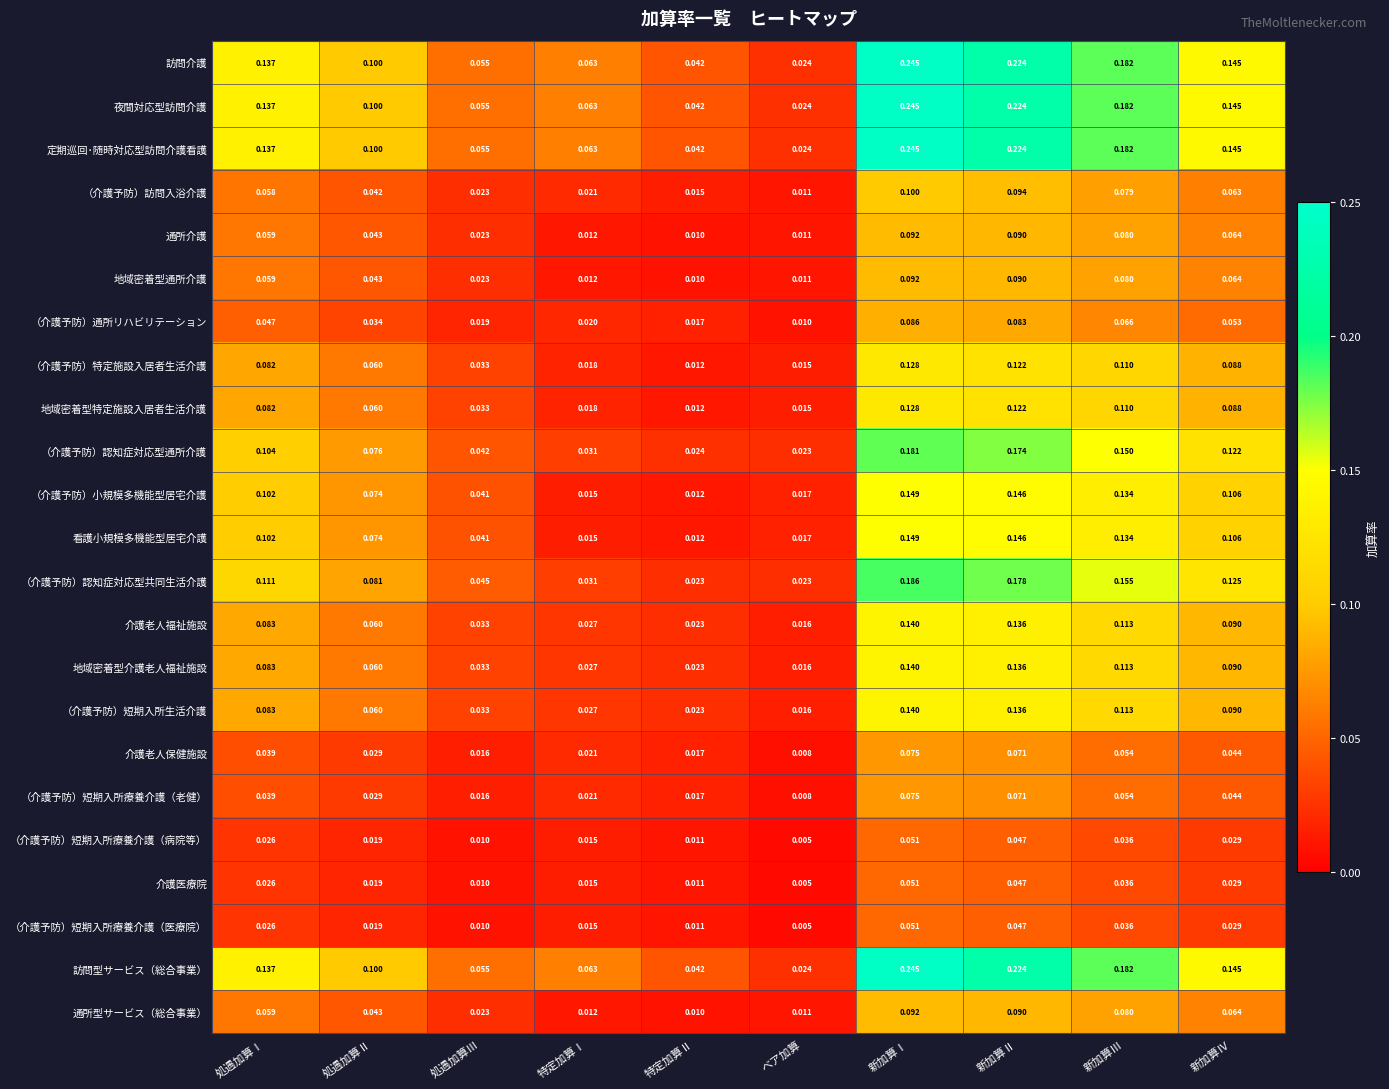

List the labels in order of 定期巡回･随時対応型訪問介護看護 value, largest first.

新加算Ⅰ, 新加算Ⅱ, 新加算Ⅲ, 新加算Ⅳ, 処遇加算Ⅰ, 処遇加算Ⅱ, 特定加算Ⅰ, 処遇加算Ⅲ, 特定加算Ⅱ, ベア加算